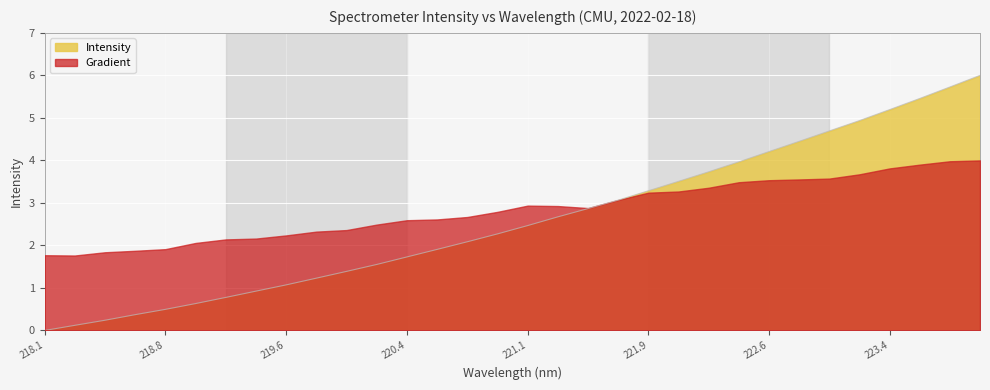

What is the minimum value for Gradient?

1.8